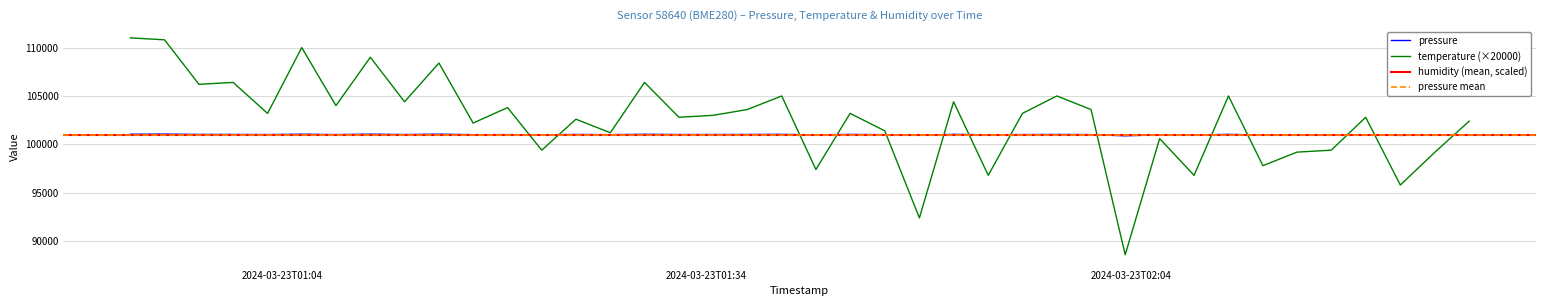

Reading left to right, what are all the values shown in this chart?

pressure: 101047.7	101060.9	101025.1	101024.1	101012.6	101048.8	101009.8	101051.7	101015.0	101051.0	101001.4	101007.2	100984.4	101023.3	101001.7	101040.0	101015.3	101016.2	101021.3	101033.3	100980.5	101025.8	101002.5	100932.5	101034.3	100983.3	101009.9	101022.7	101008.1	100885.9	100984.2	100958.7	101030.6	100962.9	100977.5	100966.0	100985.4	100929.1	100964.3	100984.7
temperature: 111000.0	110800.0	106200.0	106400.0	103200.0	110000.0	104000.0	109000.0	104400.0	108400.0	102200.0	103800.0	99400.0	102600.0	101200.0	106400.0	102800.0	103000.0	103600.0	105000.0	97400.0	103200.0	101400.0	92400.0	104400.0	96800.0	103200.0	105000.0	103600.0	88600.0	100600.0	96800.0	105000.0	97800.0	99200.0	99400.0	102800.0	95800.0	99200.0	102400.0